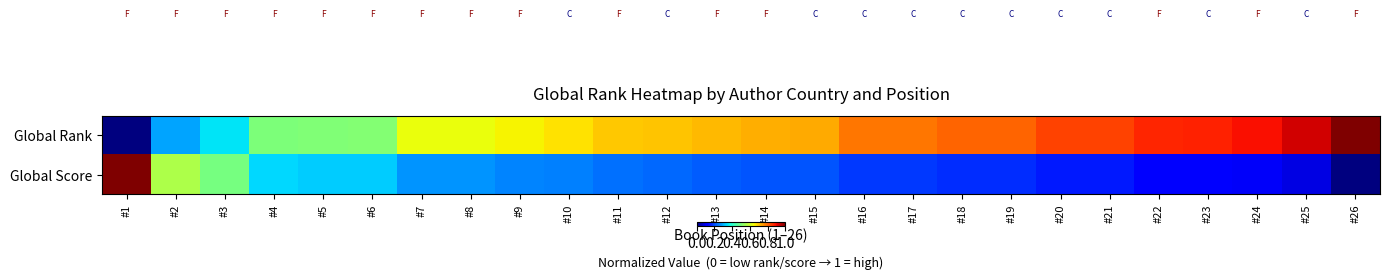

Reading left to right, extract all data points from this chart.

Global Rank: #1=0.0	#2=0.3	#3=0.3	#4=0.5	#5=0.5	#6=0.5	#7=0.6	#8=0.6	#9=0.7	#10=0.7	#11=0.7	#12=0.7	#13=0.7	#14=0.7	#15=0.7	#16=0.8	#17=0.8	#18=0.8	#19=0.8	#20=0.8	#21=0.8	#22=0.9	#23=0.9	#24=0.9	#25=0.9	#26=1.0
Global Score: #1=1.0	#2=0.6	#3=0.5	#4=0.3	#5=0.3	#6=0.3	#7=0.3	#8=0.3	#9=0.3	#10=0.2	#11=0.2	#12=0.2	#13=0.2	#14=0.2	#15=0.2	#16=0.2	#17=0.2	#18=0.2	#19=0.2	#20=0.1	#21=0.1	#22=0.1	#23=0.1	#24=0.1	#25=0.1	#26=0.0